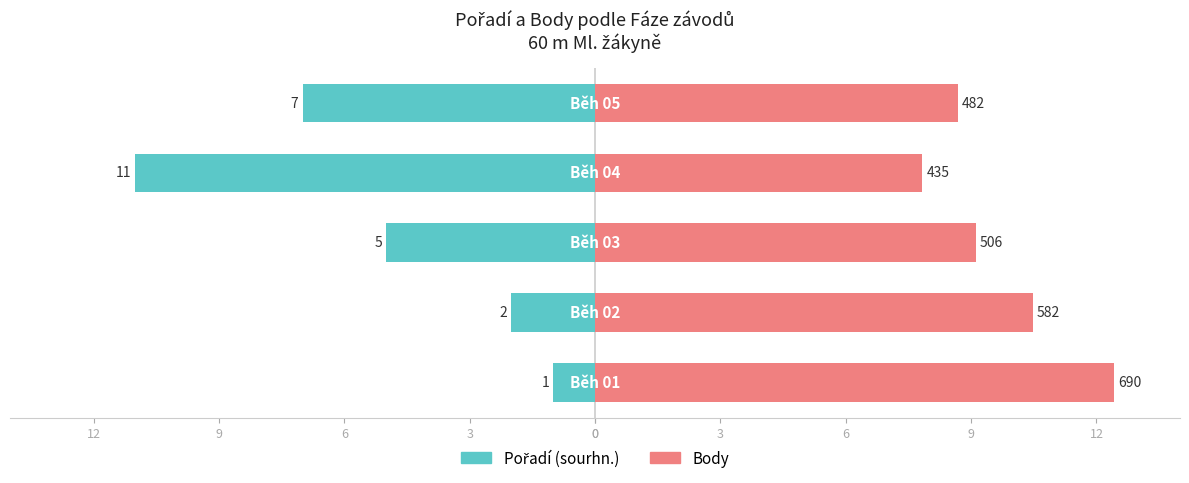

What is the value of the Body bar at the 3rd from the left?

9.1